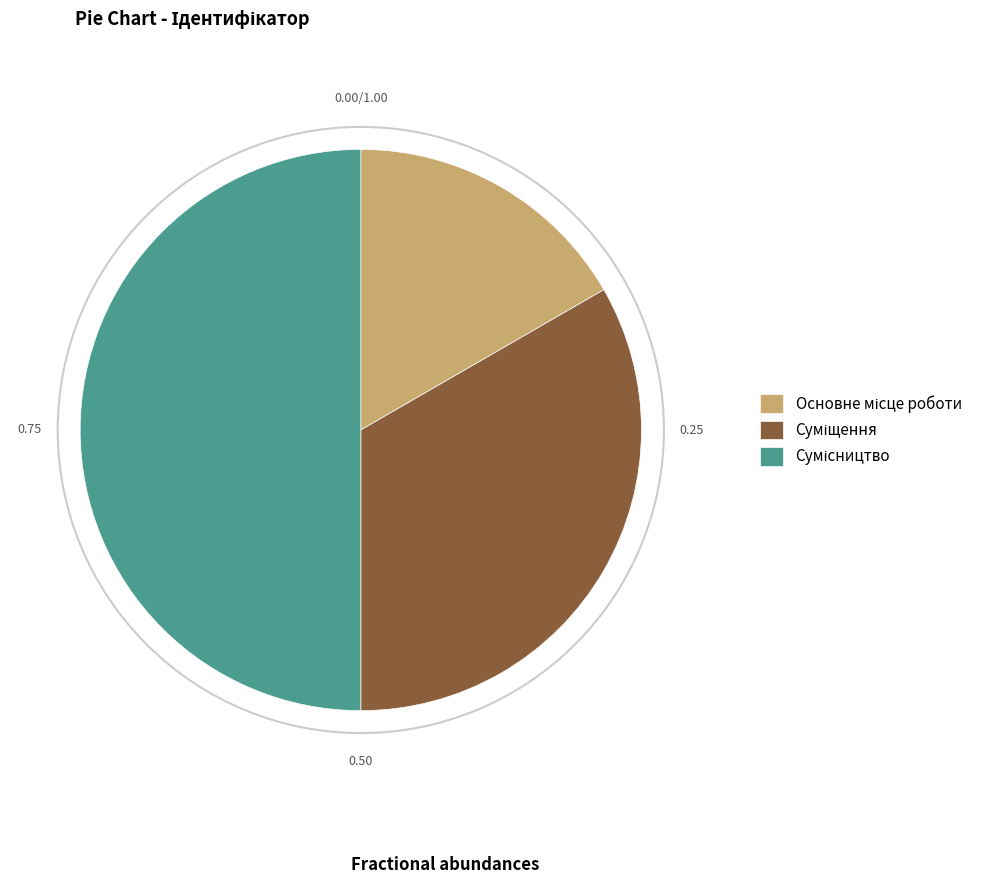

Which has a higher value, Суміщення or Основне місце роботи?

Суміщення